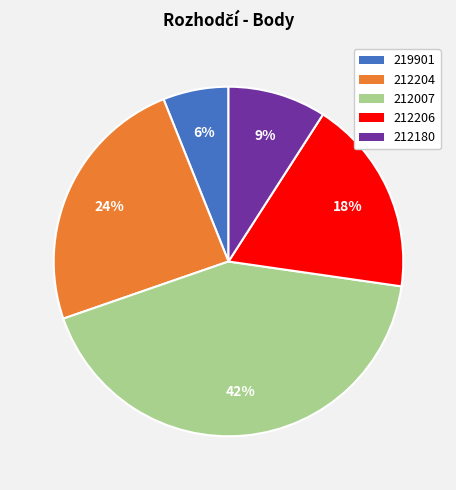

Do 219901 and 212204 together represent more than half of the pie?

No